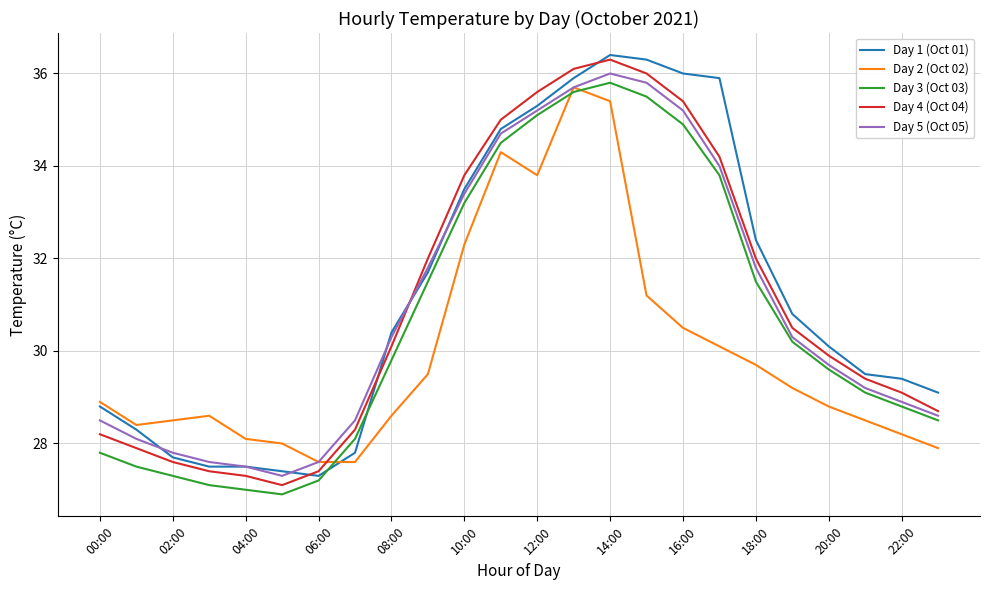

What is the lowest value of the Day 4 (Oct 04) series?

27.1